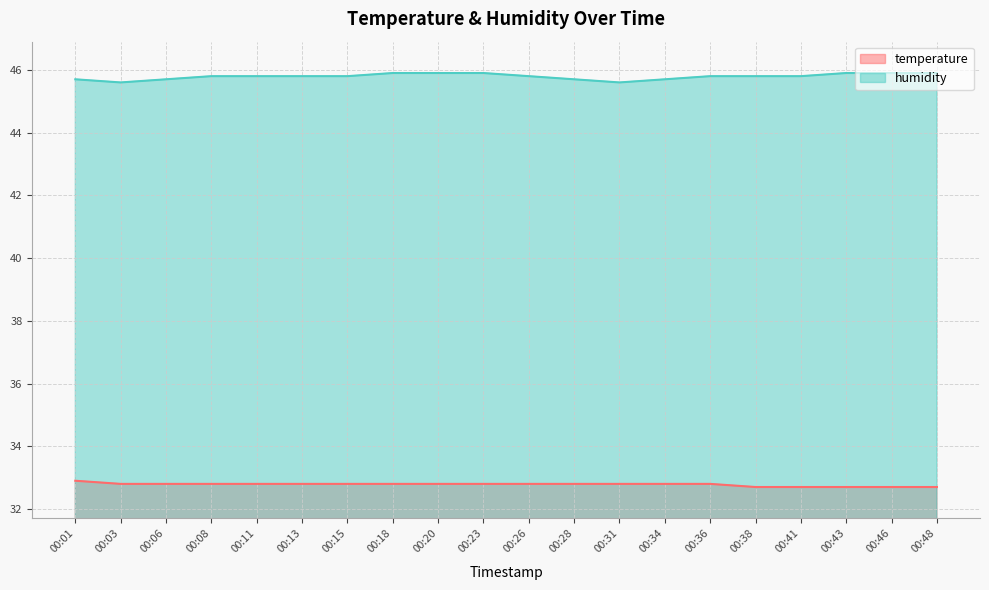

Reading left to right, list all the values displayed in this chart.

temperature: 00:01=32.9	00:03=32.8	00:06=32.8	00:08=32.8	00:11=32.8	00:13=32.8	00:15=32.8	00:18=32.8	00:20=32.8	00:23=32.8	00:26=32.8	00:28=32.8	00:31=32.8	00:34=32.8	00:36=32.8	00:38=32.7	00:41=32.7	00:43=32.7	00:46=32.7	00:48=32.7
humidity: 00:01=45.7	00:03=45.6	00:06=45.7	00:08=45.8	00:11=45.8	00:13=45.8	00:15=45.8	00:18=45.9	00:20=45.9	00:23=45.9	00:26=45.8	00:28=45.7	00:31=45.6	00:34=45.7	00:36=45.8	00:38=45.8	00:41=45.8	00:43=45.9	00:46=45.9	00:48=45.9